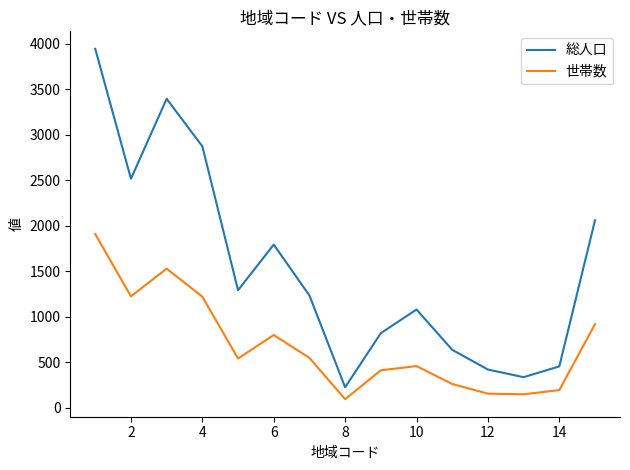

True or false: 総人口 and 世帯数 intersect in this chart.

False